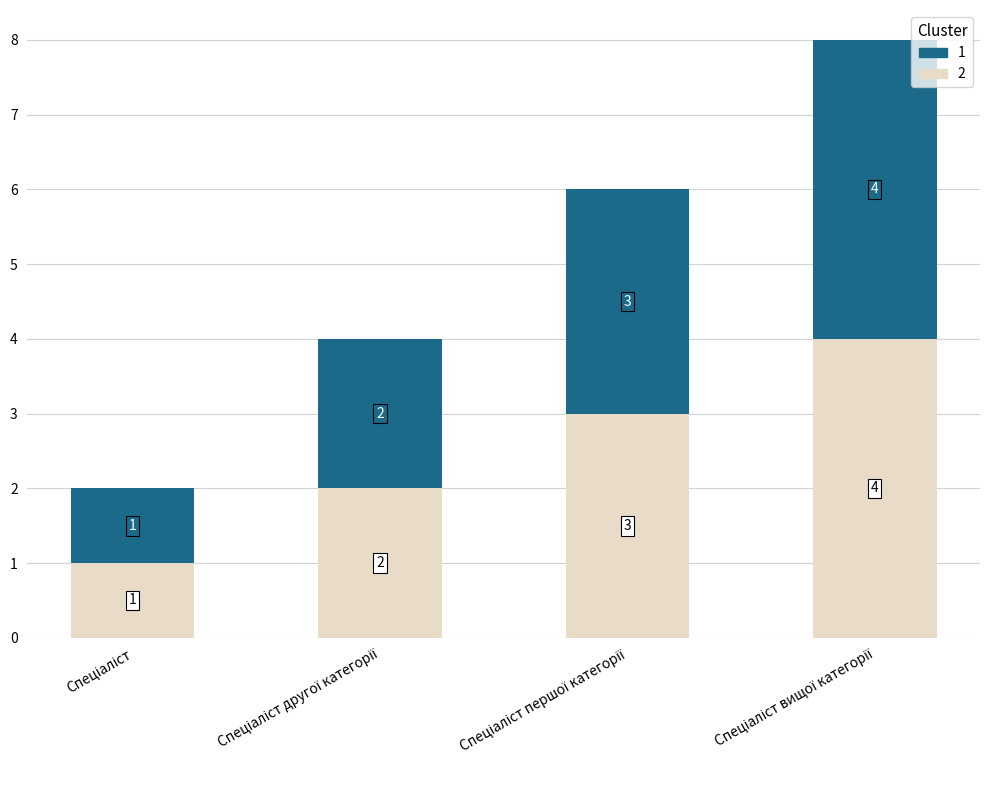

Are the bars grouped side by side (vs. stacked)?

No